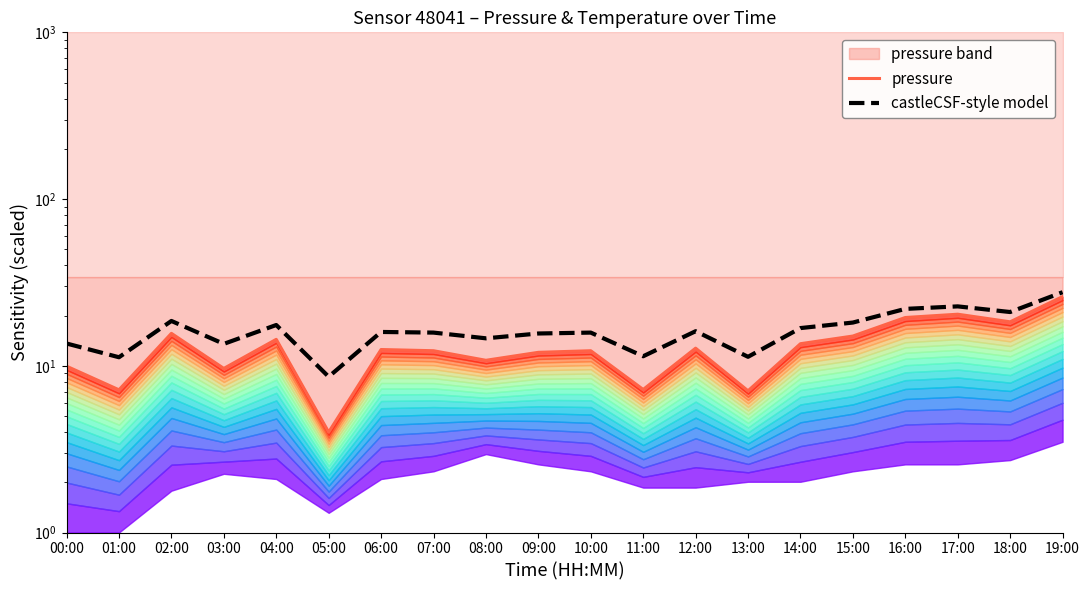

Where is pressure nearest to the value 15?

15:00